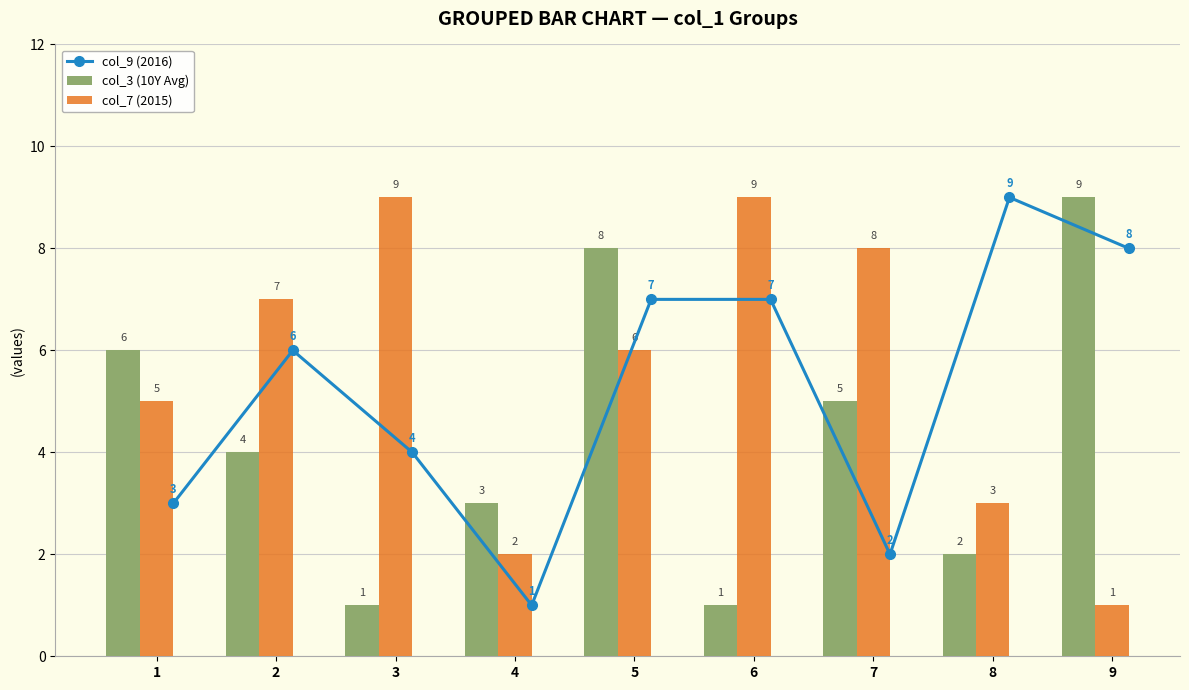

What is the value of the col_3 (10Y Avg) bar at the 4th from the left?

3